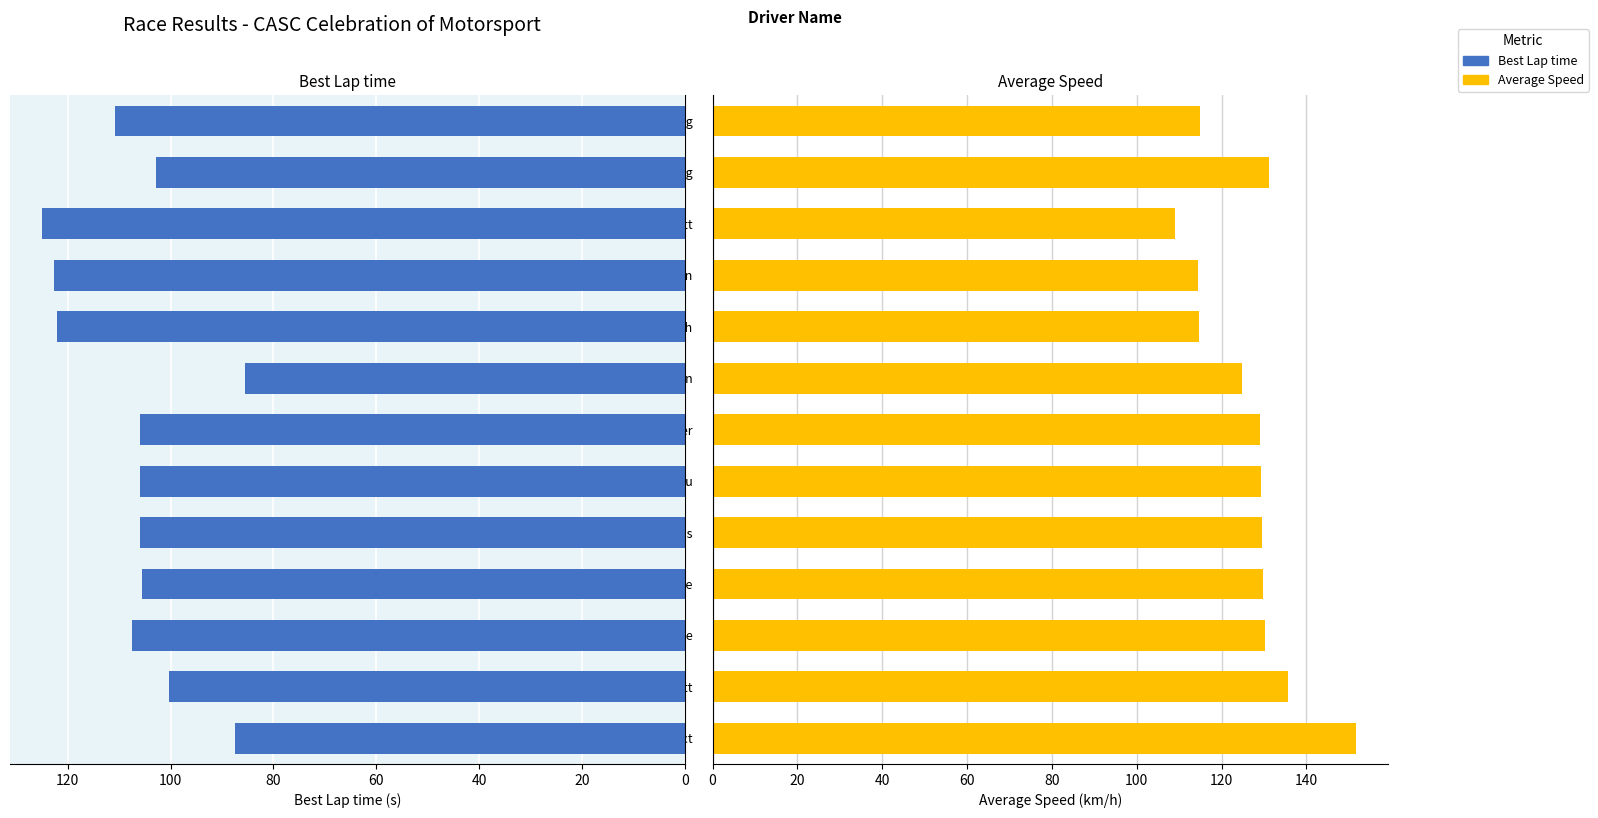

Rank the categories by Average Speed value from lowest to highest.

10, 9, 8, 12, 140, 120, 100, 80, 60, 40, 11, 20, 0